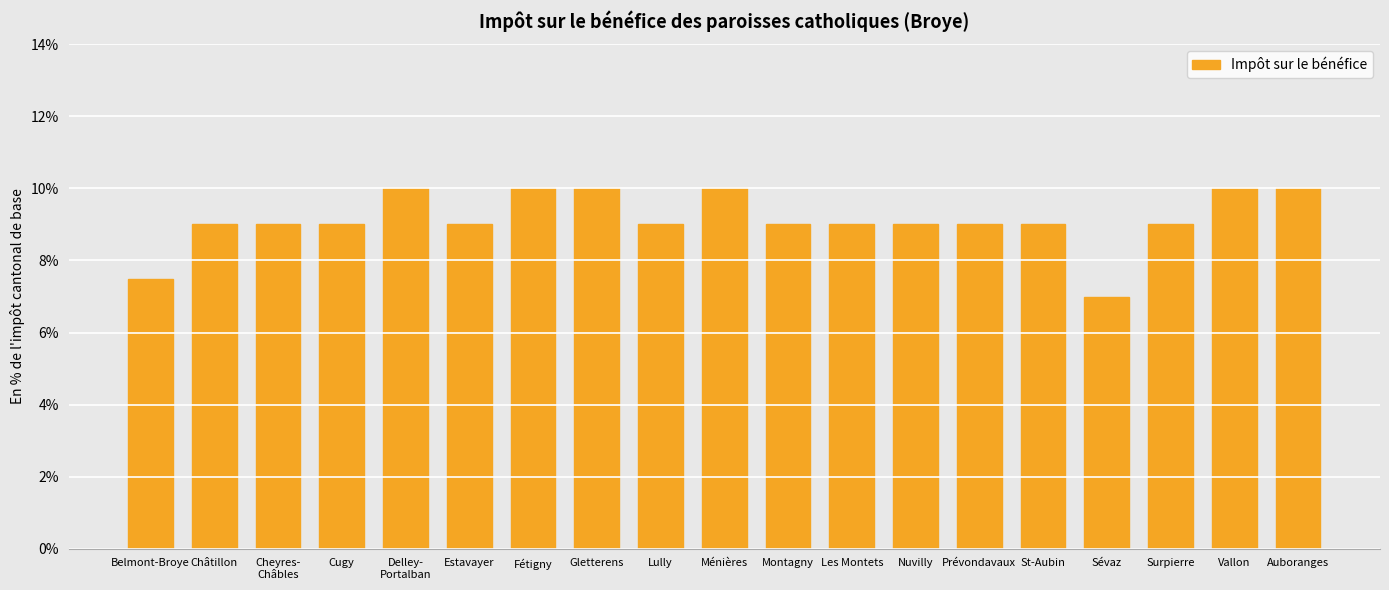

What is the approximate value at St-Aubin?

9.0